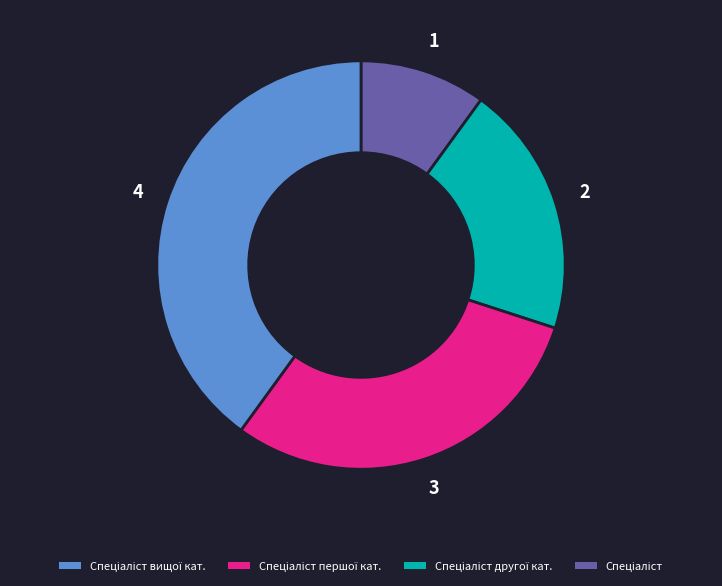

How many slices are in this pie chart?

4